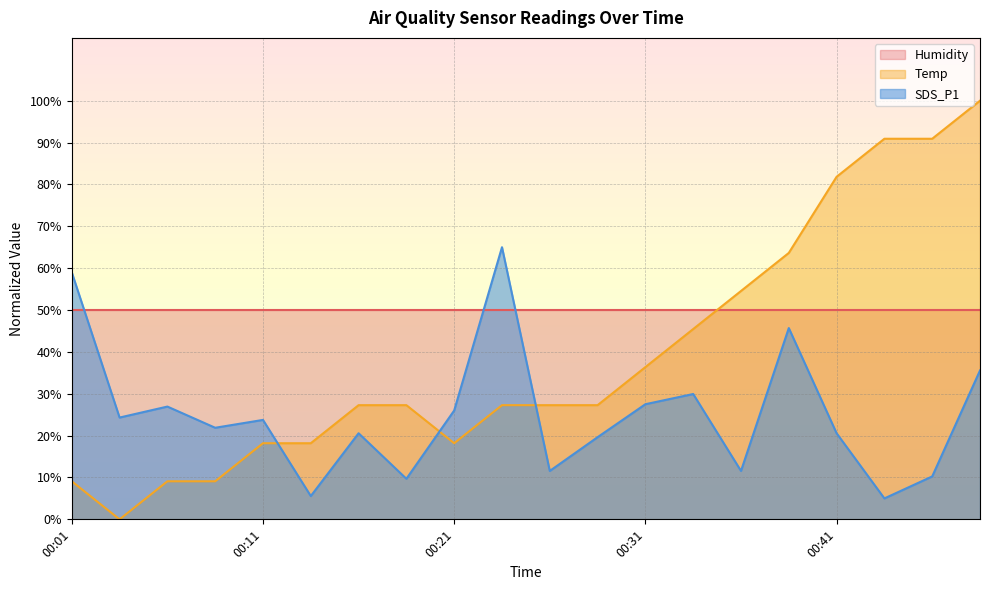

What are all the series names shown in the legend?

Humidity, Temp, SDS_P1